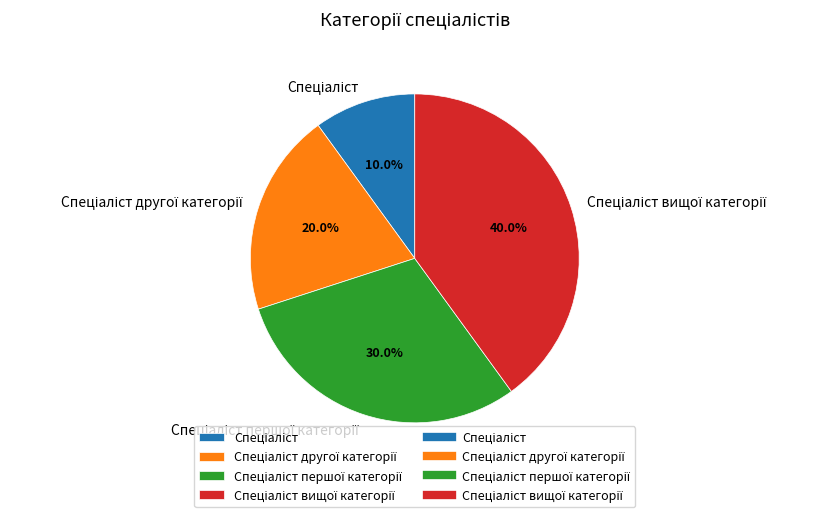

Is there a majority slice in this chart?

No